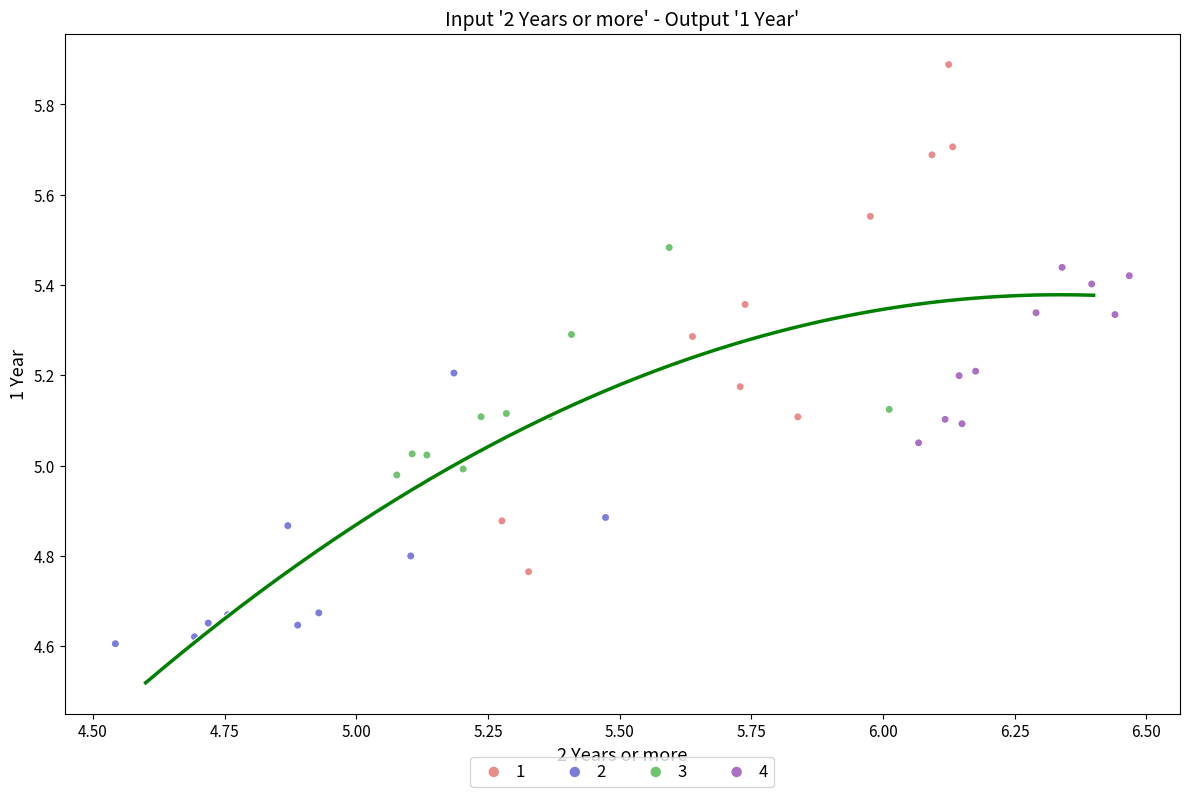

What are all the series names shown in the legend?

1, 2, 3, 4